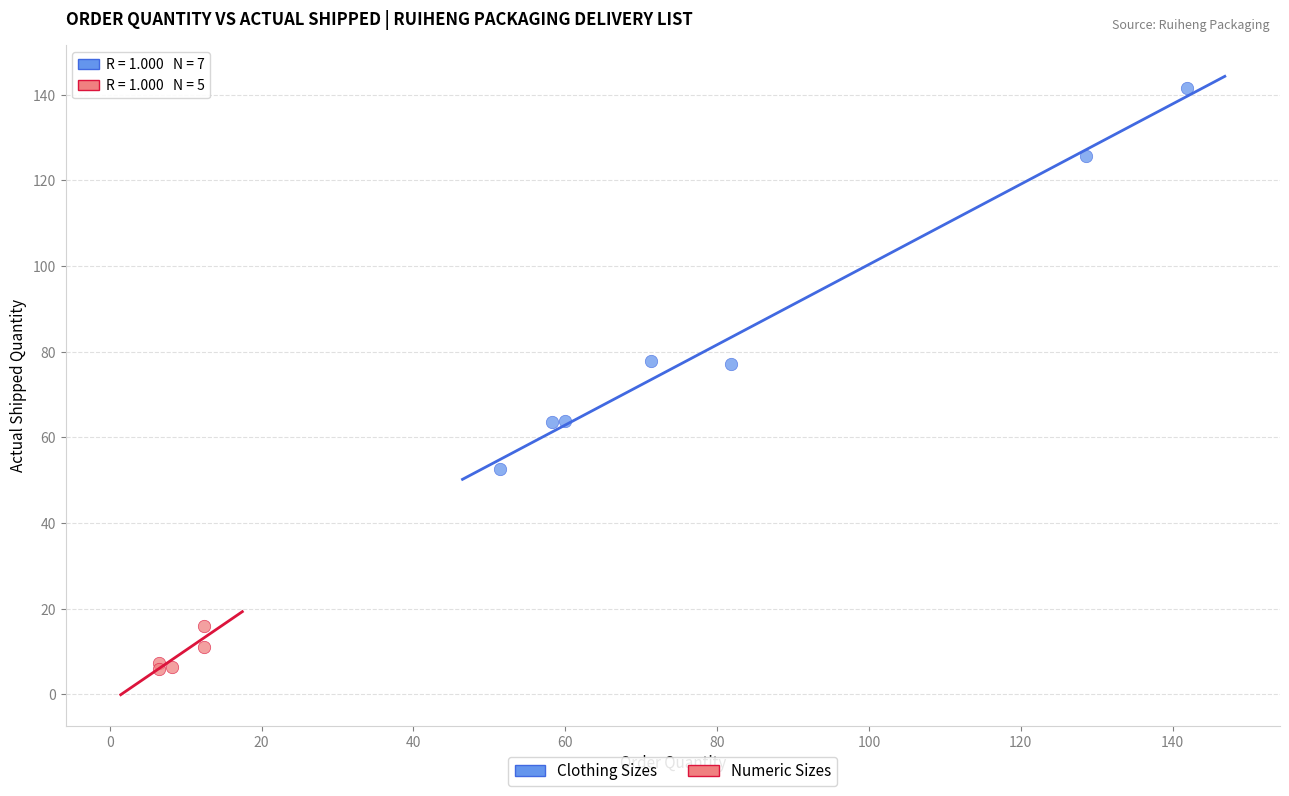

Which series has the largest Y range (max minus min)?

Clothing Sizes